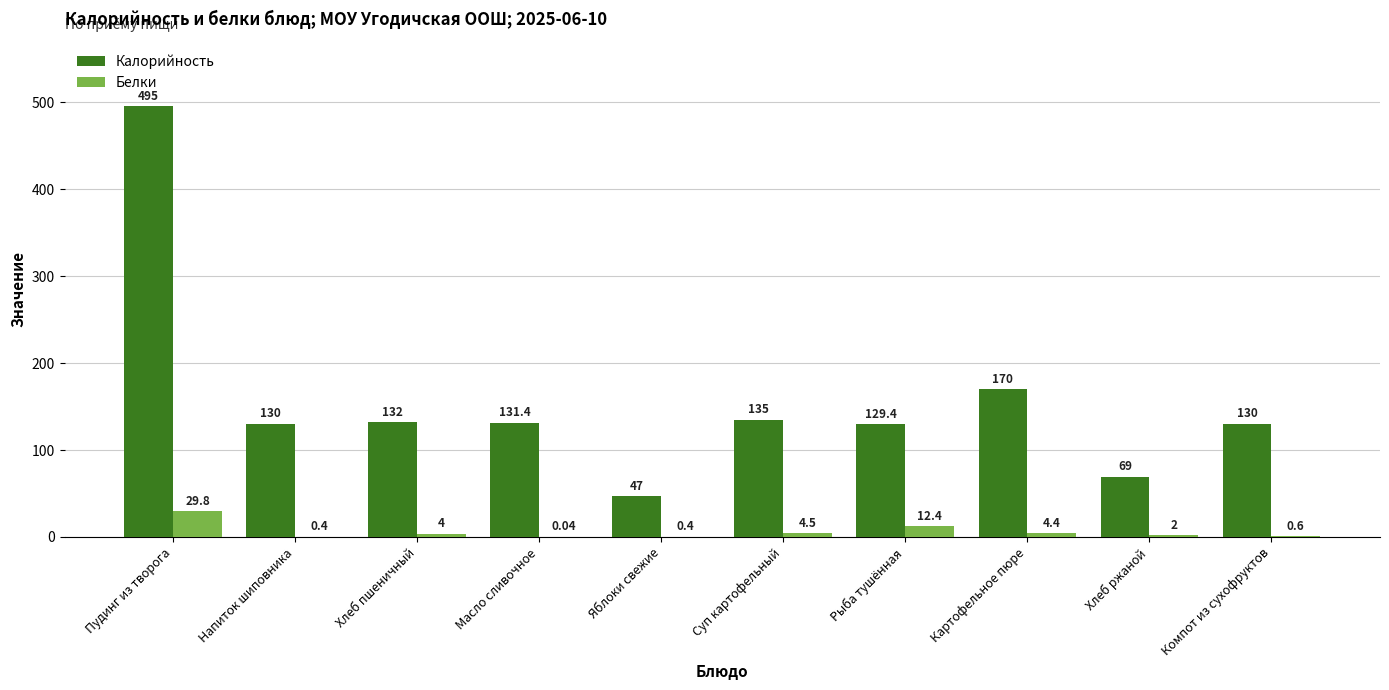

What is the approximate value of Белки at Пудинг из творога?

29.8